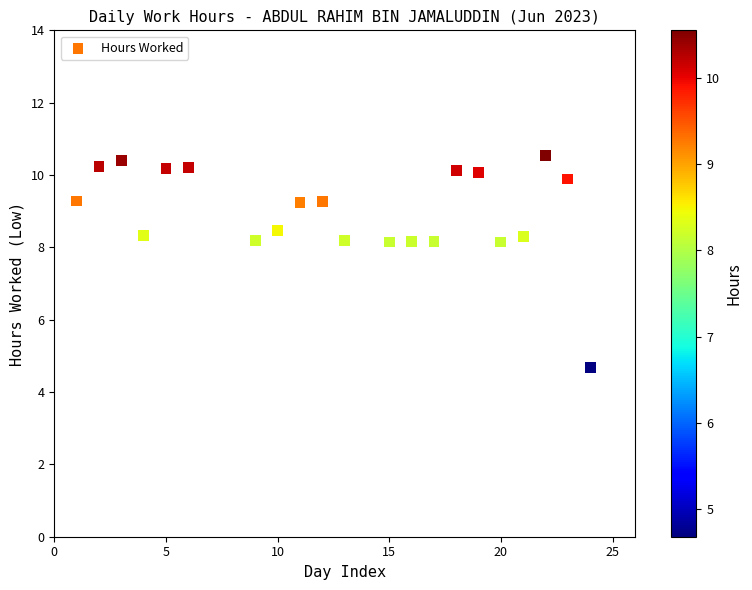

What is the range of Y values (max minus min)?

5.9